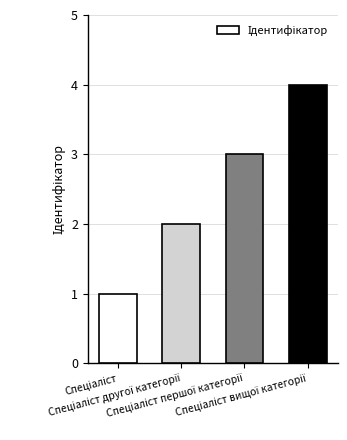

What is the sum of all values?

10